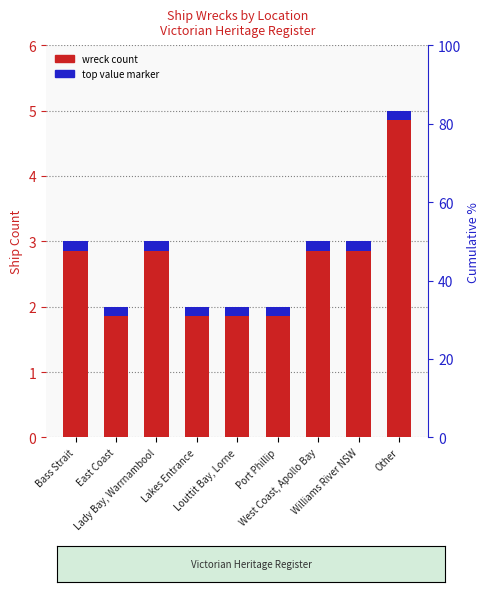

Reading right to left, transcribe all the data shown in this chart.

5	3	3	2	2	2	3	2	3